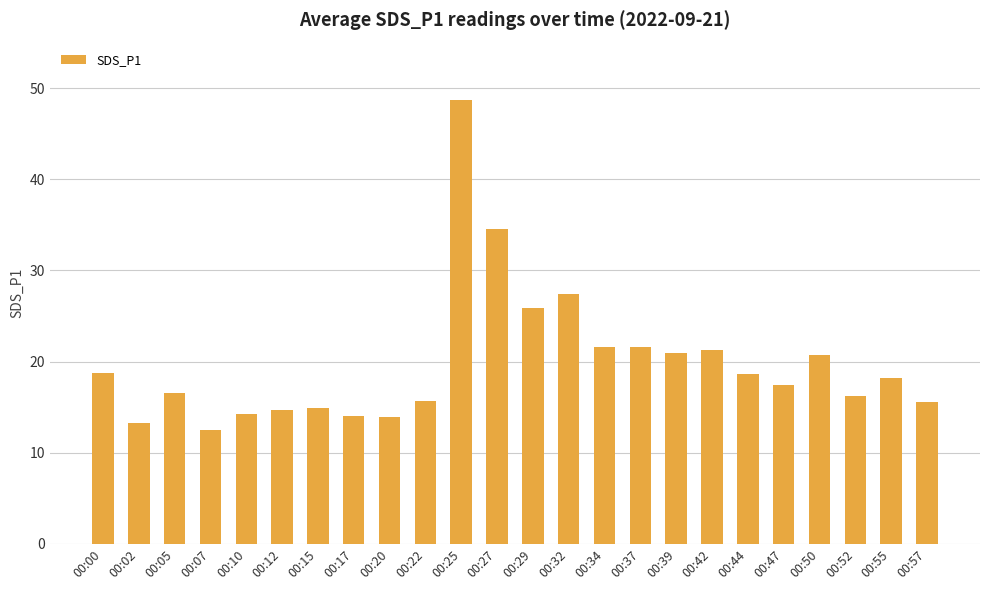

Which label corresponds to the largest value in the chart?

00:25